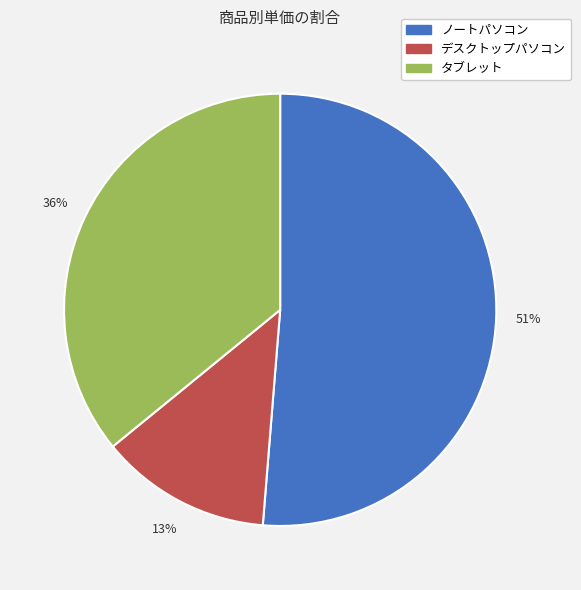

How many segments does this pie chart have?

3